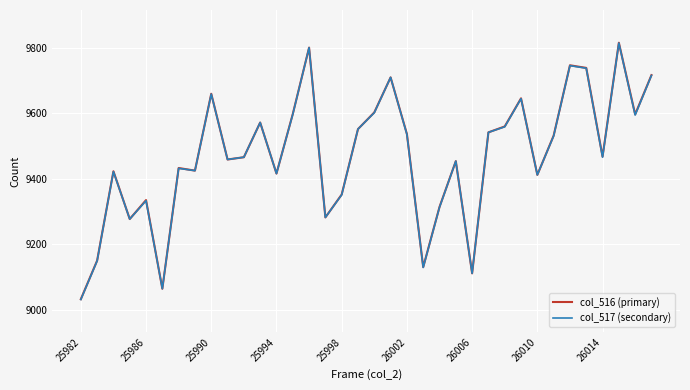

What is the maximum value shown in the chart?

9816